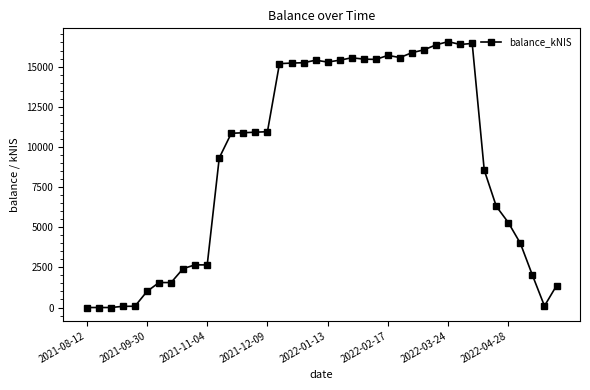

What is the value of the 7th point from the left?

1555.0